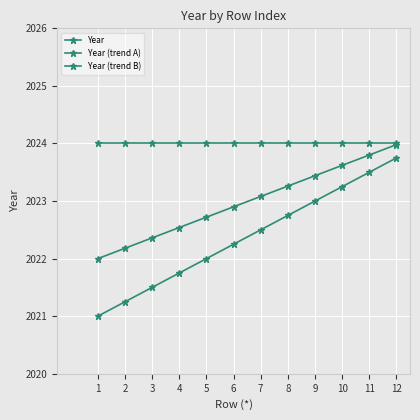

At which category is the sum across all series the highest?

12